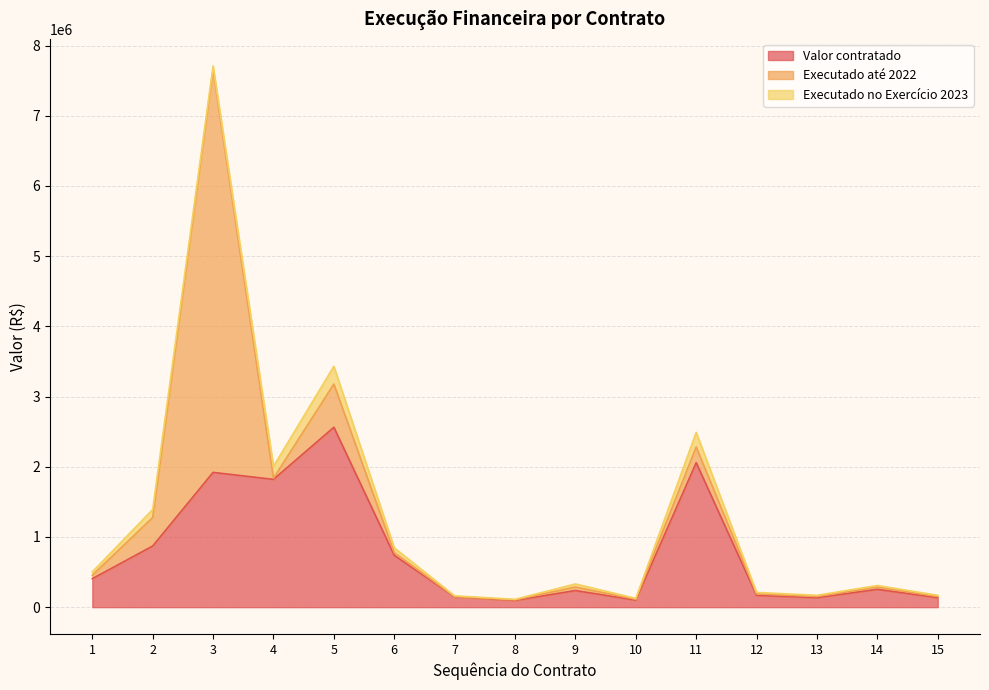

Rank the series by their average value, from lowest to highest.

Executado no Exercício 2023, Executado até 2022, Valor contratado